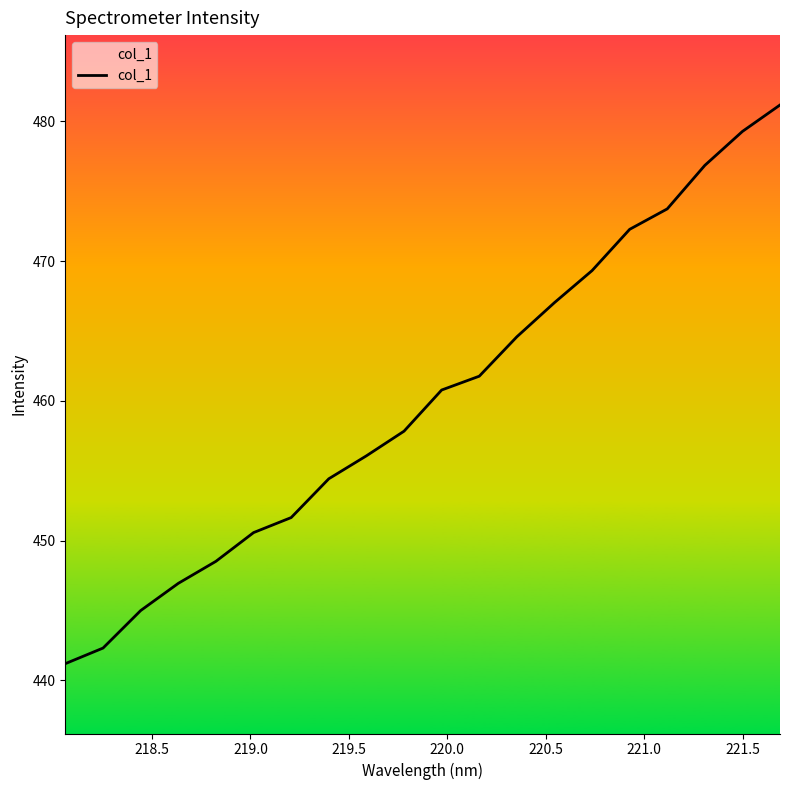

What is the difference between the maximum and minimum values?

40.0